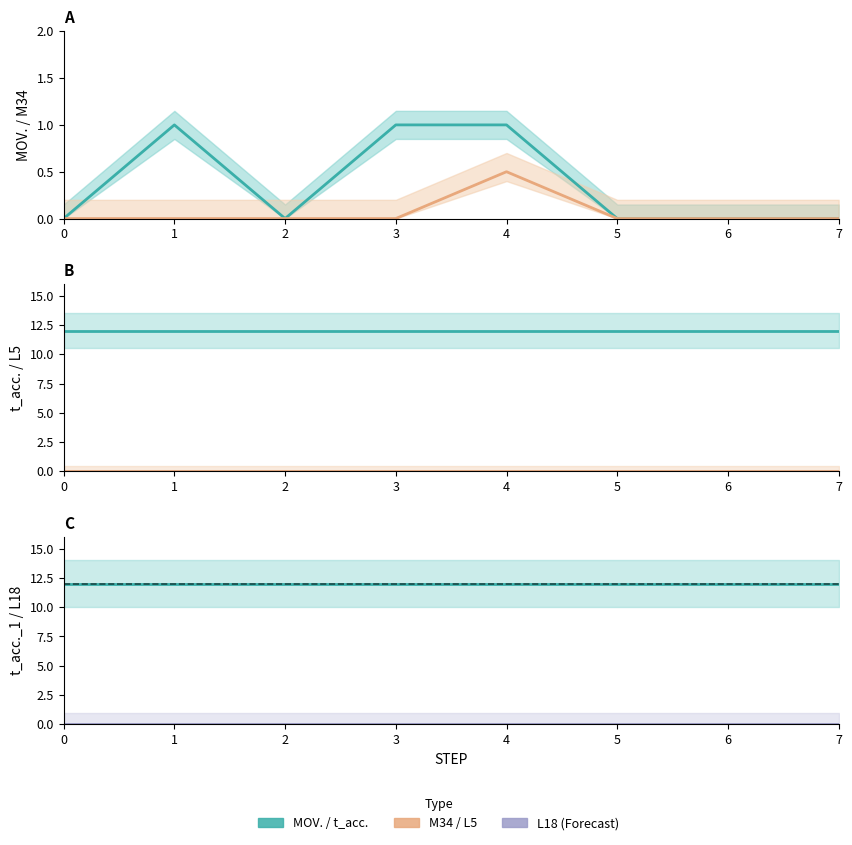

Which has a higher value, 4 or 2?

4